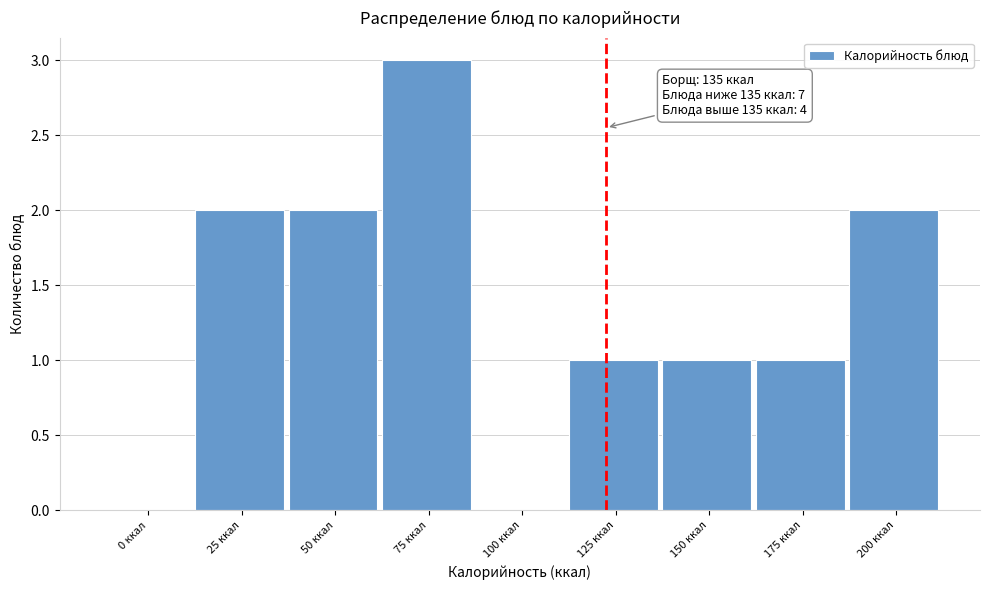

Reading left to right, transcribe all the data shown in this chart.

0 ккал=0	25 ккал=2	50 ккал=2	75 ккал=3	100 ккал=0	125 ккал=1	150 ккал=1	175 ккал=1	200 ккал=2